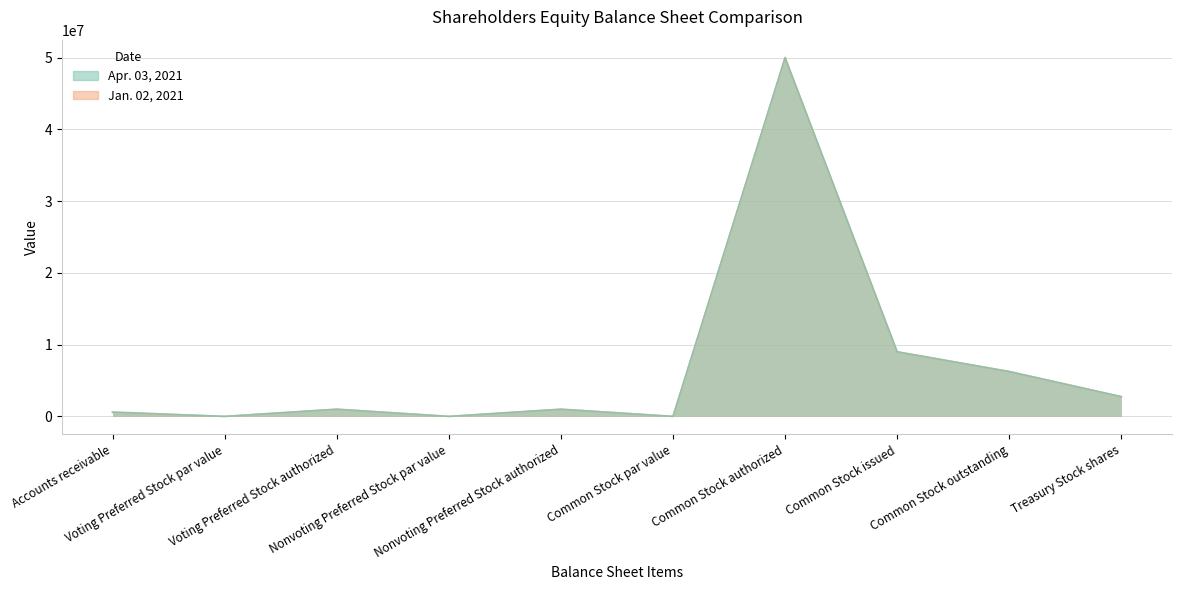

What is the highest value of the Apr. 03, 2021 series?

50000000